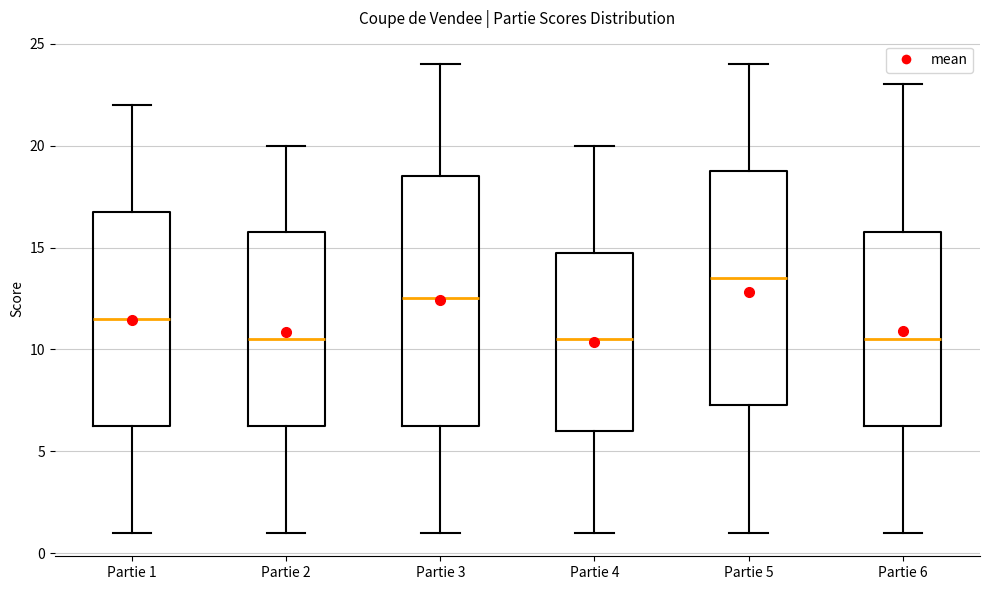

Reading left to right, transcribe this box plot: for each box, give where its median line is, the range the box spans, and where its two whiskers end, as read against the y-axis. The values are not printed on the chart, so give them approximately, as read against the axis.

Partie 1: median 11.5, box 6.5 to 17.0, whiskers 1.0 to 22.0
Partie 2: median 10.5, box 6.5 to 16.0, whiskers 1.0 to 20.0
Partie 3: median 12.5, box 6.5 to 18.5, whiskers 1.0 to 24.0
Partie 4: median 10.5, box 6.0 to 15.0, whiskers 1.0 to 20.0
Partie 5: median 13.5, box 7.5 to 19.0, whiskers 1.0 to 24.0
Partie 6: median 10.5, box 6.5 to 16.0, whiskers 1.0 to 23.0